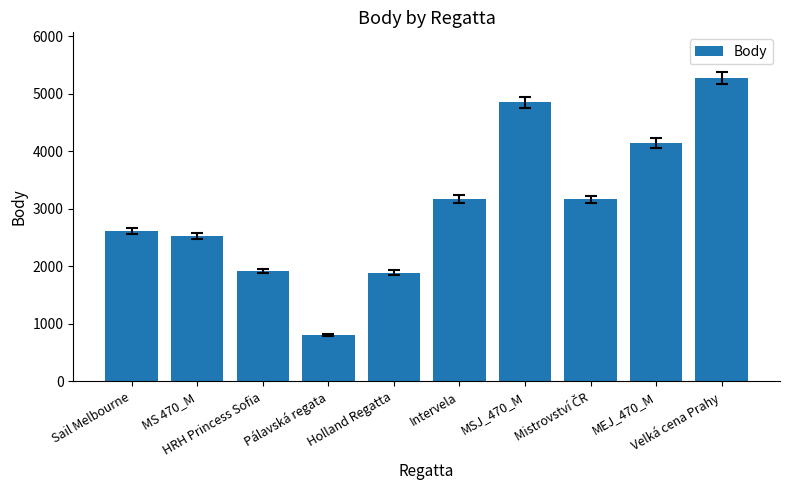

What is the label of the 6th bar from the left?

Intervela